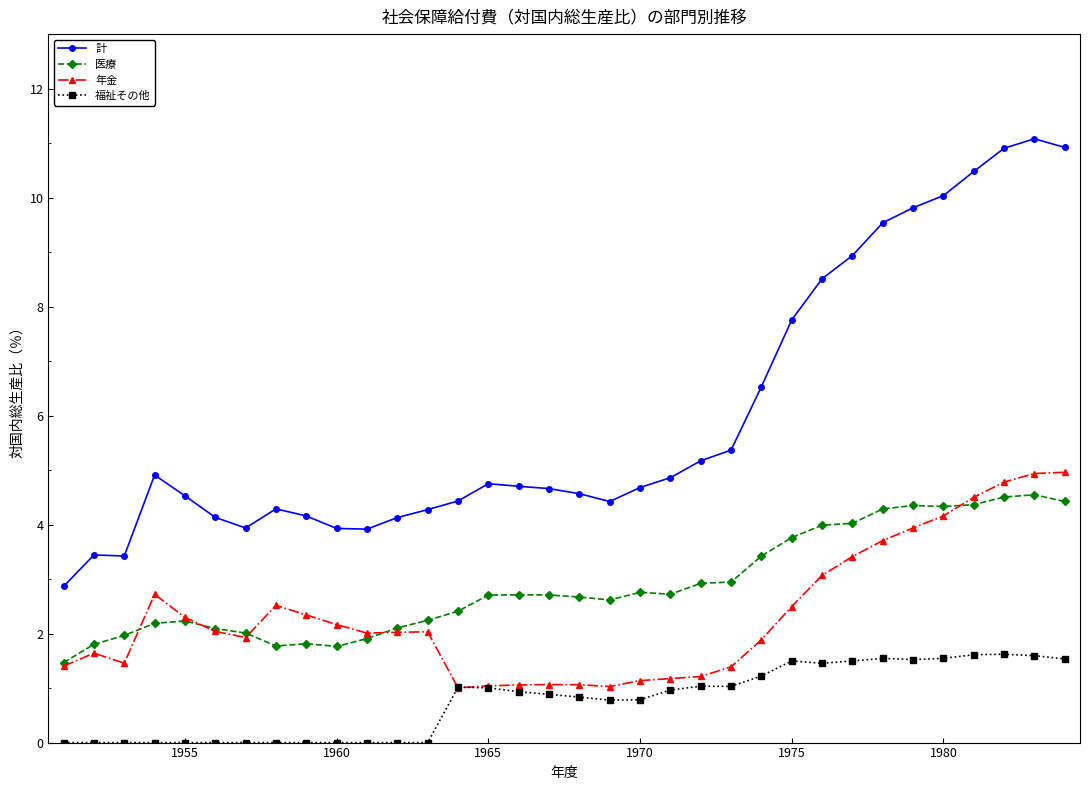

What is the sum of all 医療 values?

98.5